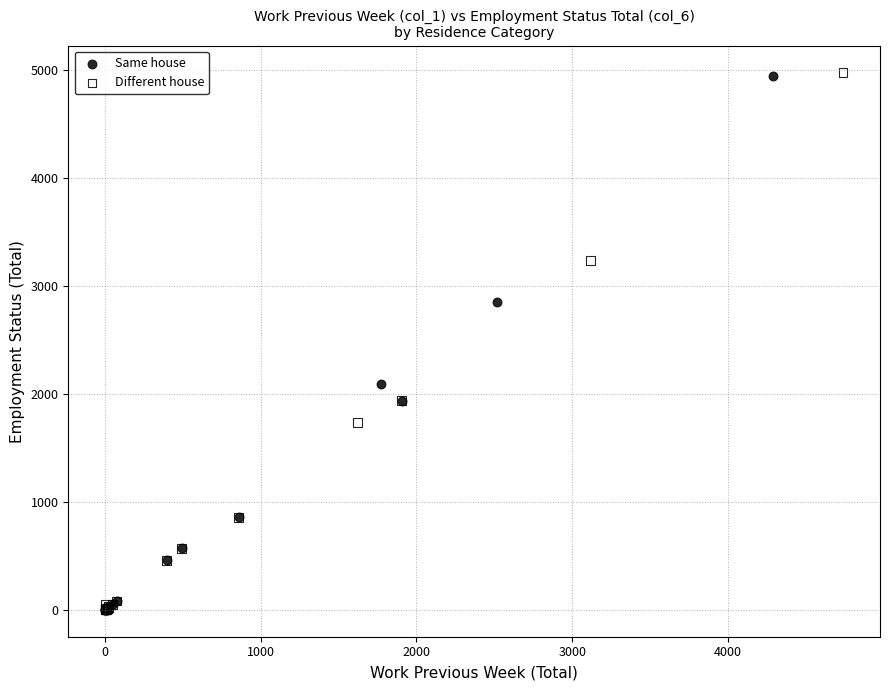

Which series has the largest Y range (max minus min)?

Different house